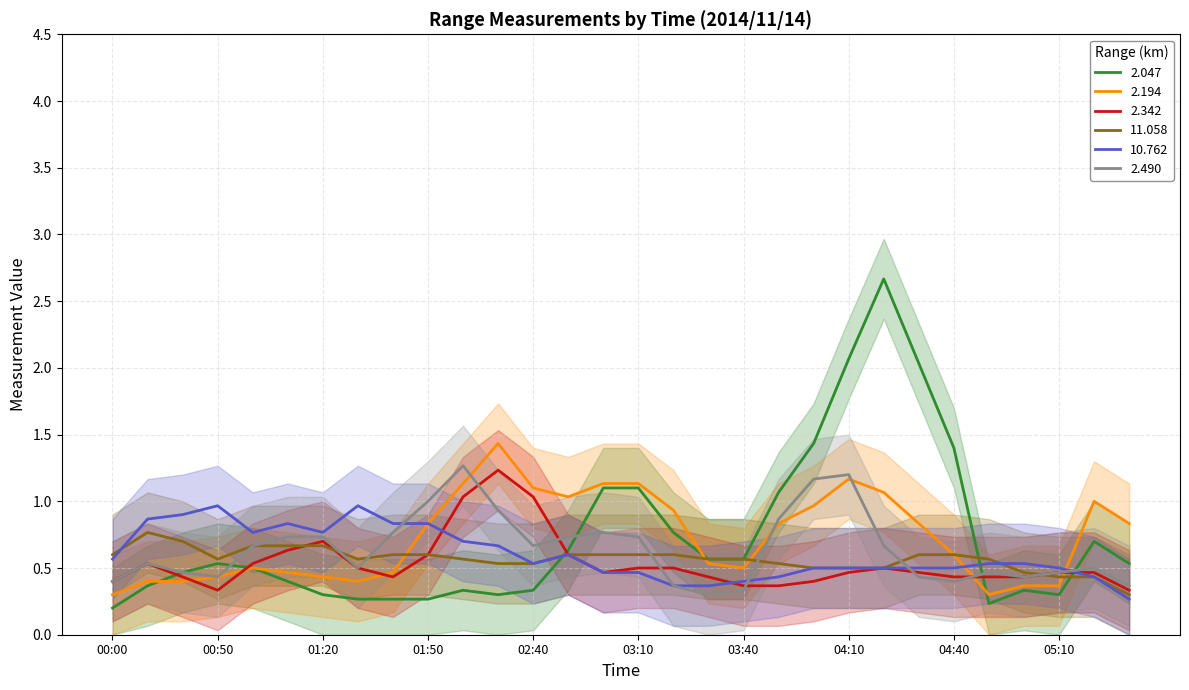

What is the sum of all 2.490 values?

19.3